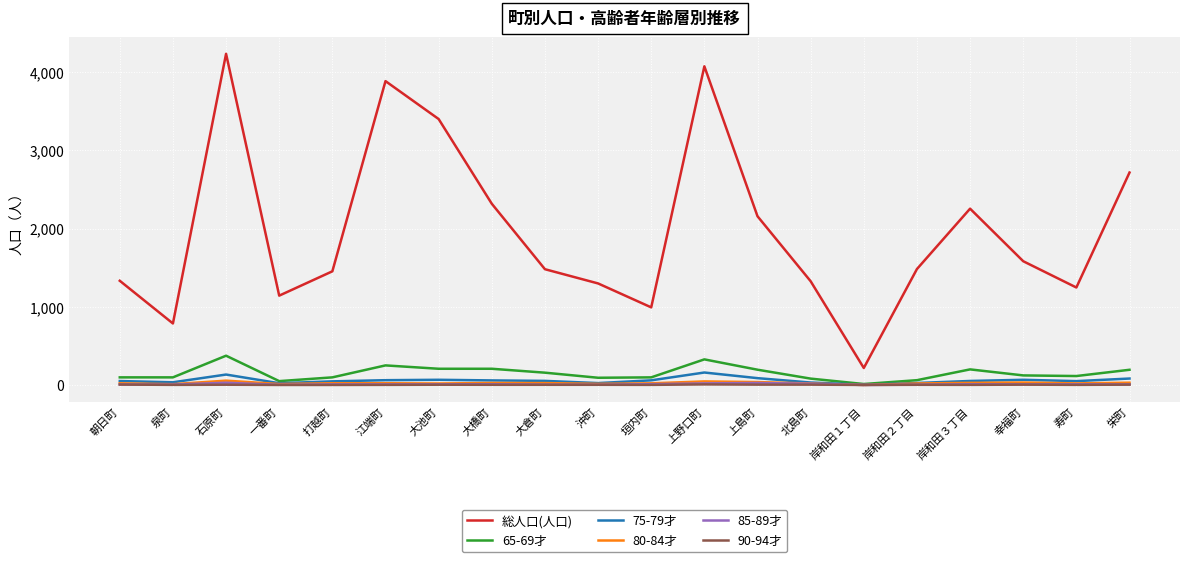

Which series has the widest spread of values?

総人口(人口)